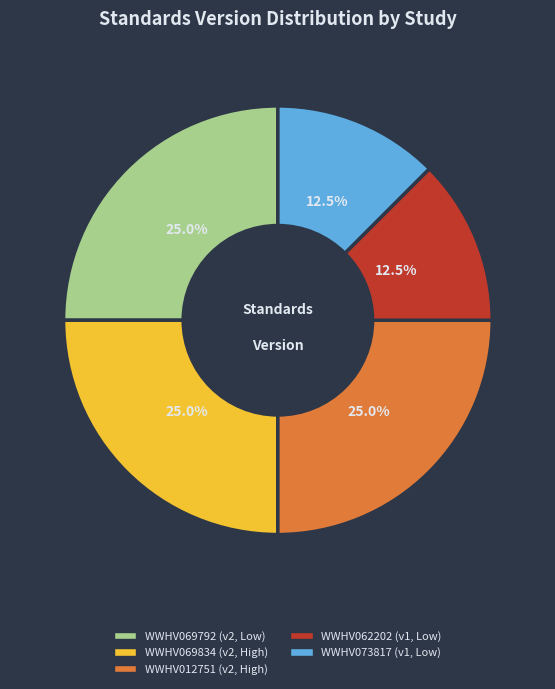

Combined, what portion of the pie is WWHV069792 and WWHV073817?

37.5%